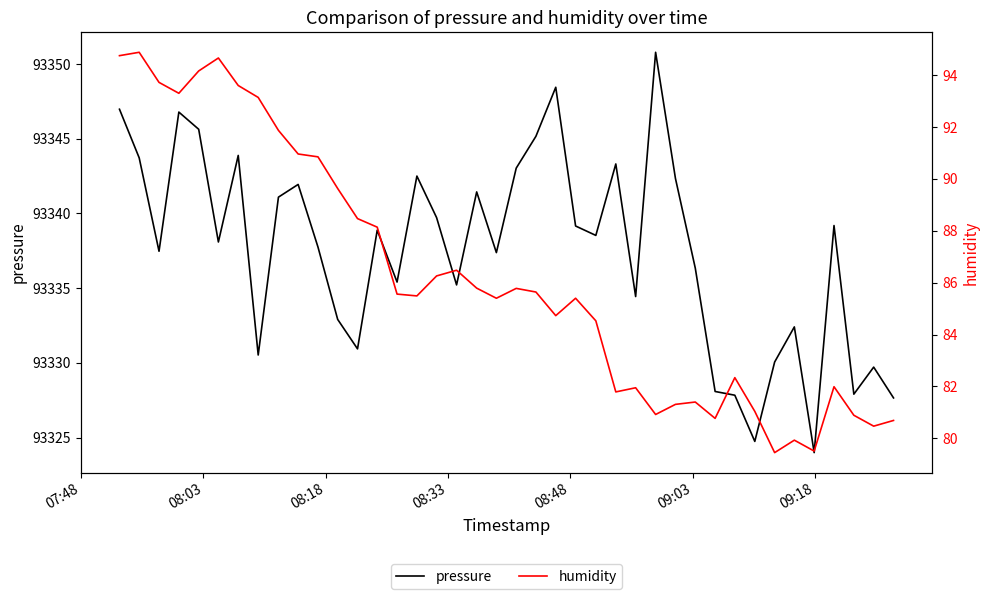

How many lines are shown in the chart?

2